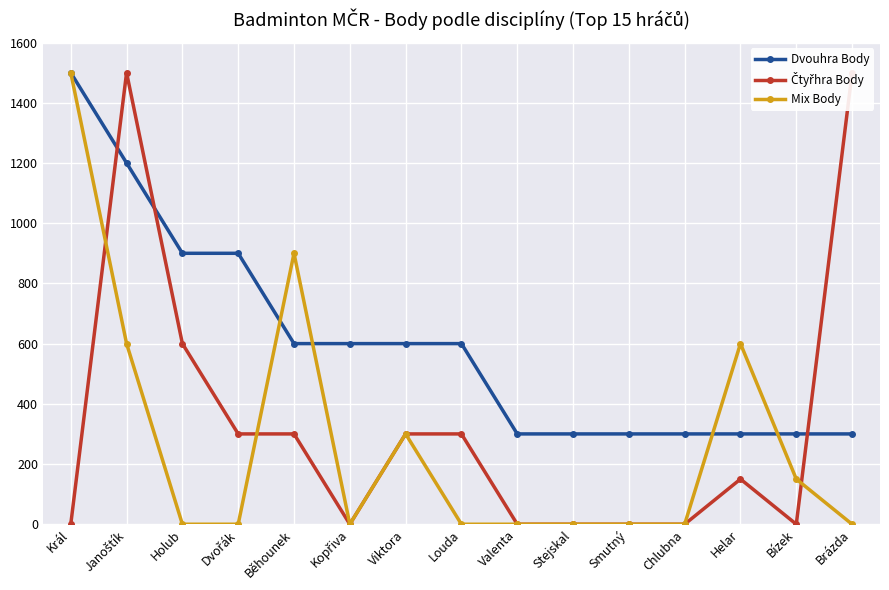

Which series has the largest range (max minus min)?

Čtyřhra Body